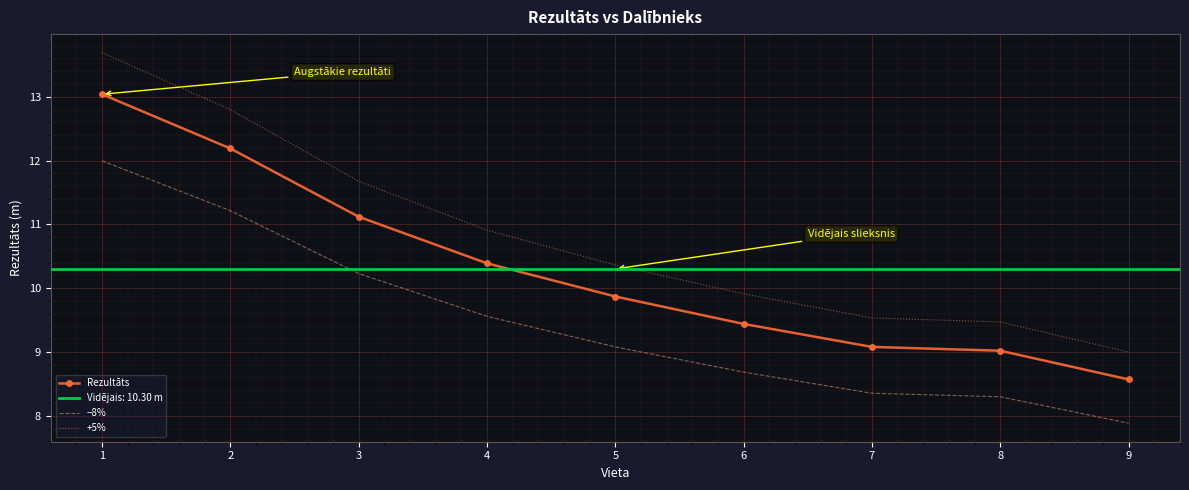

True or false: +5% and −8% intersect in this chart.

False